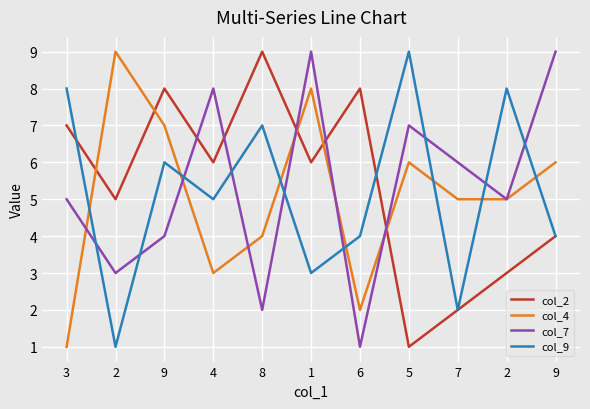

At which category is the sum across all series the highest?

1